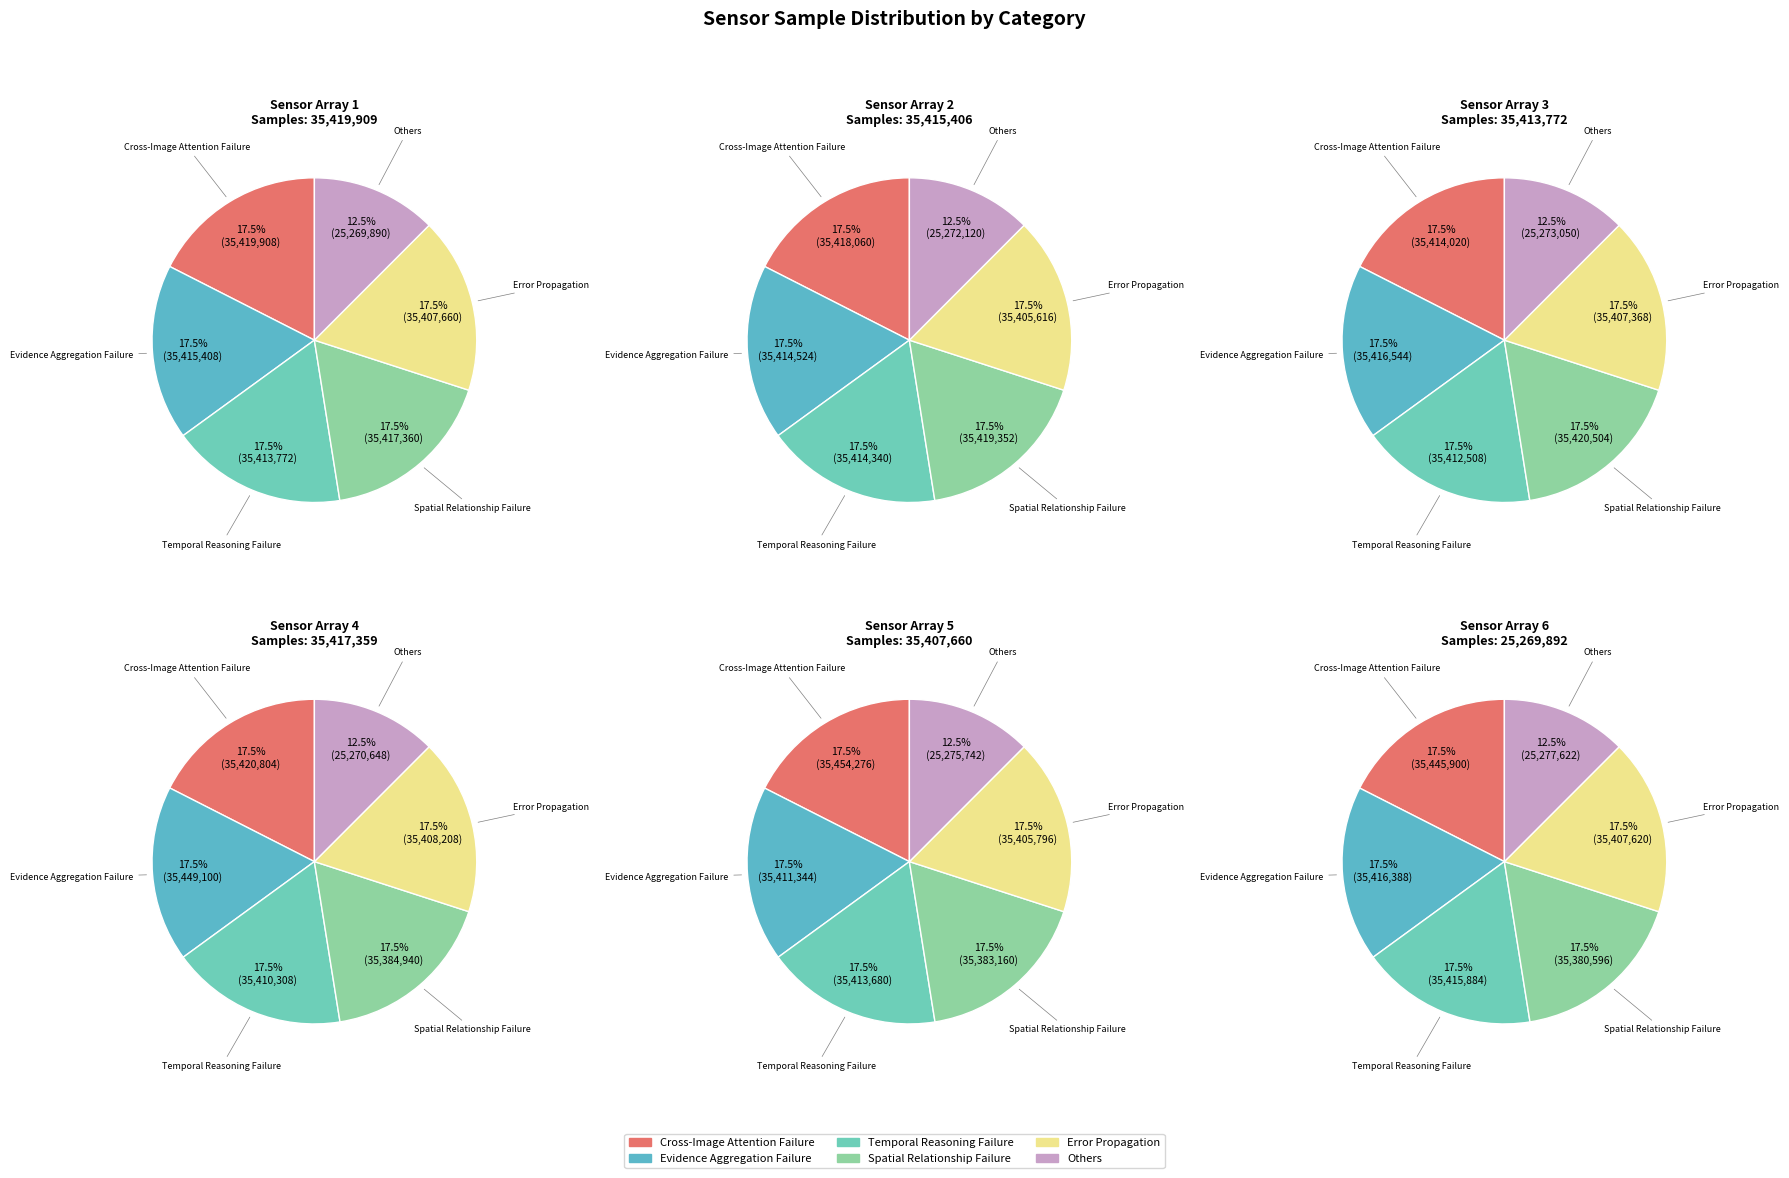

Approximately how many times larger is the value at 34 compared to 32?

1.0